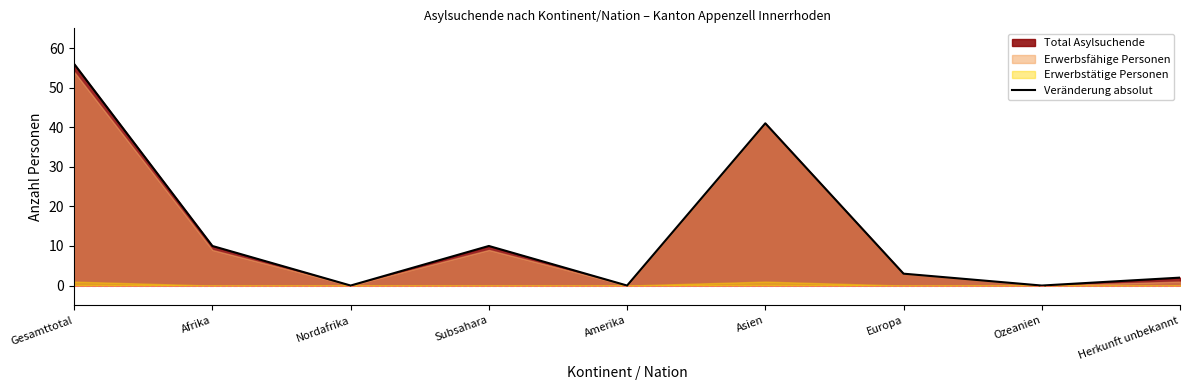

At which category does the data reach its first local valley?

Nordafrika